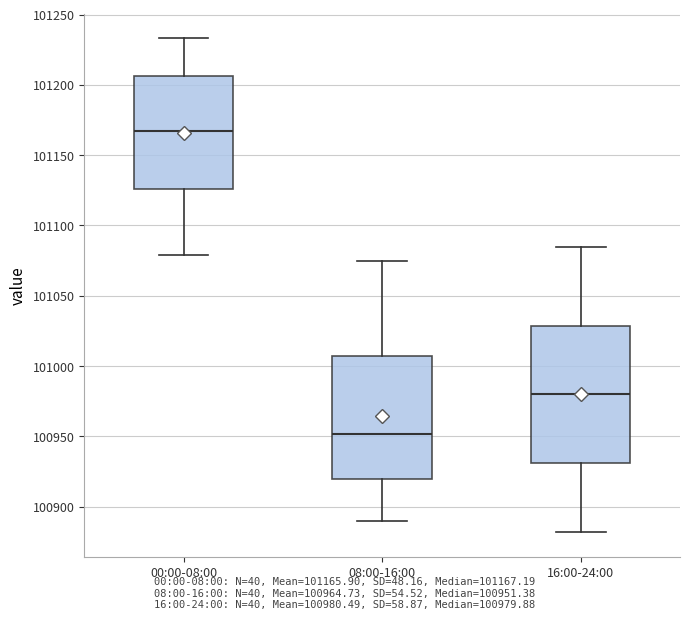

Reading left to right, transcribe this box plot: for each box, give where its median line is, the range the box spans, and where its two whiskers end, as read against the y-axis. The values are not printed on the chart, so give them approximately, as read against the axis.

00:00-08:00: median 101165, box 101125 to 101205, whiskers 101080 to 101235
08:00-16:00: median 100950, box 100920 to 101005, whiskers 100890 to 101075
16:00-24:00: median 100980, box 100930 to 101030, whiskers 100880 to 101085